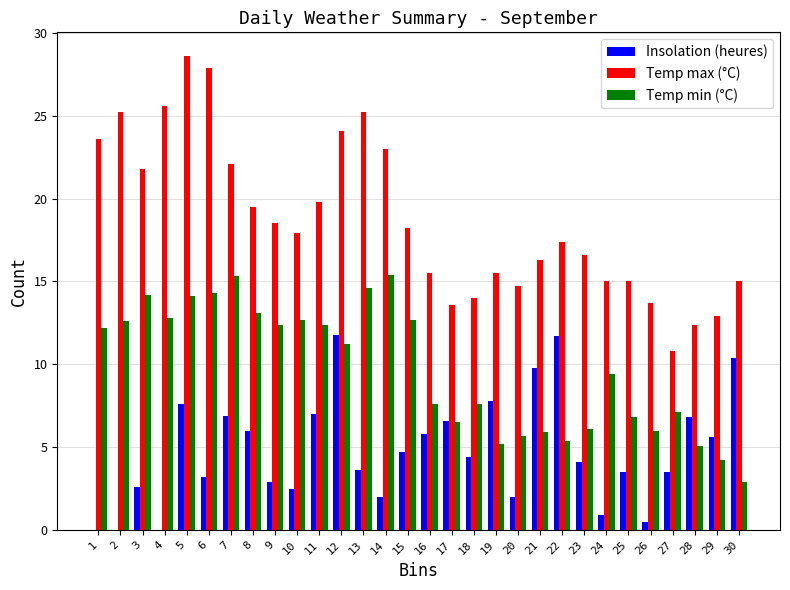

What is the highest value of the Temp min (°C) series?

15.4